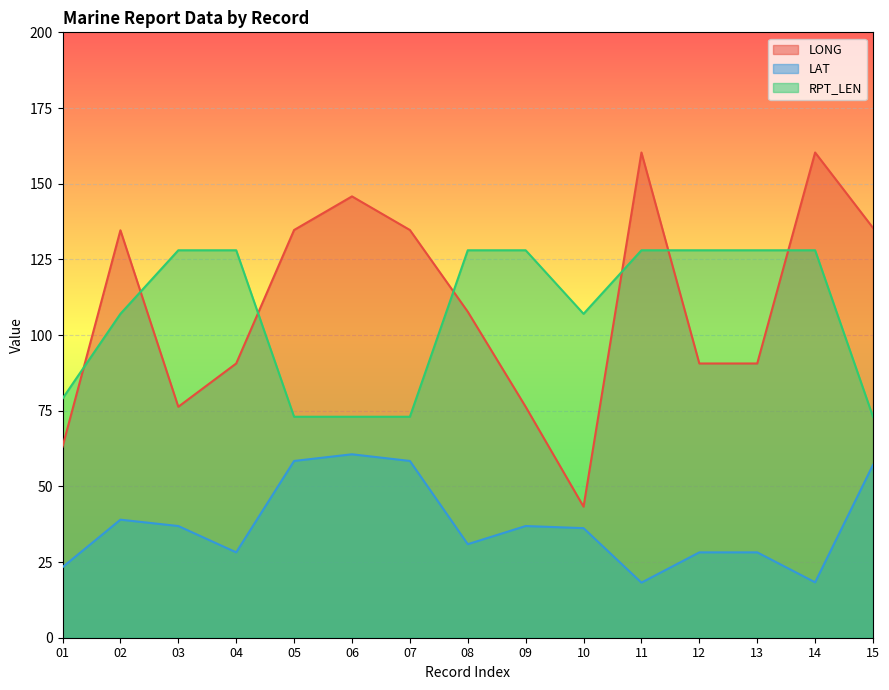

What is the total value across all series at 10?

186.5